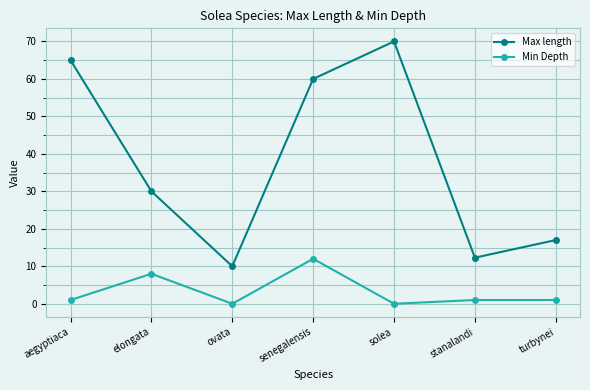

Which series has the largest total across all categories?

Max length